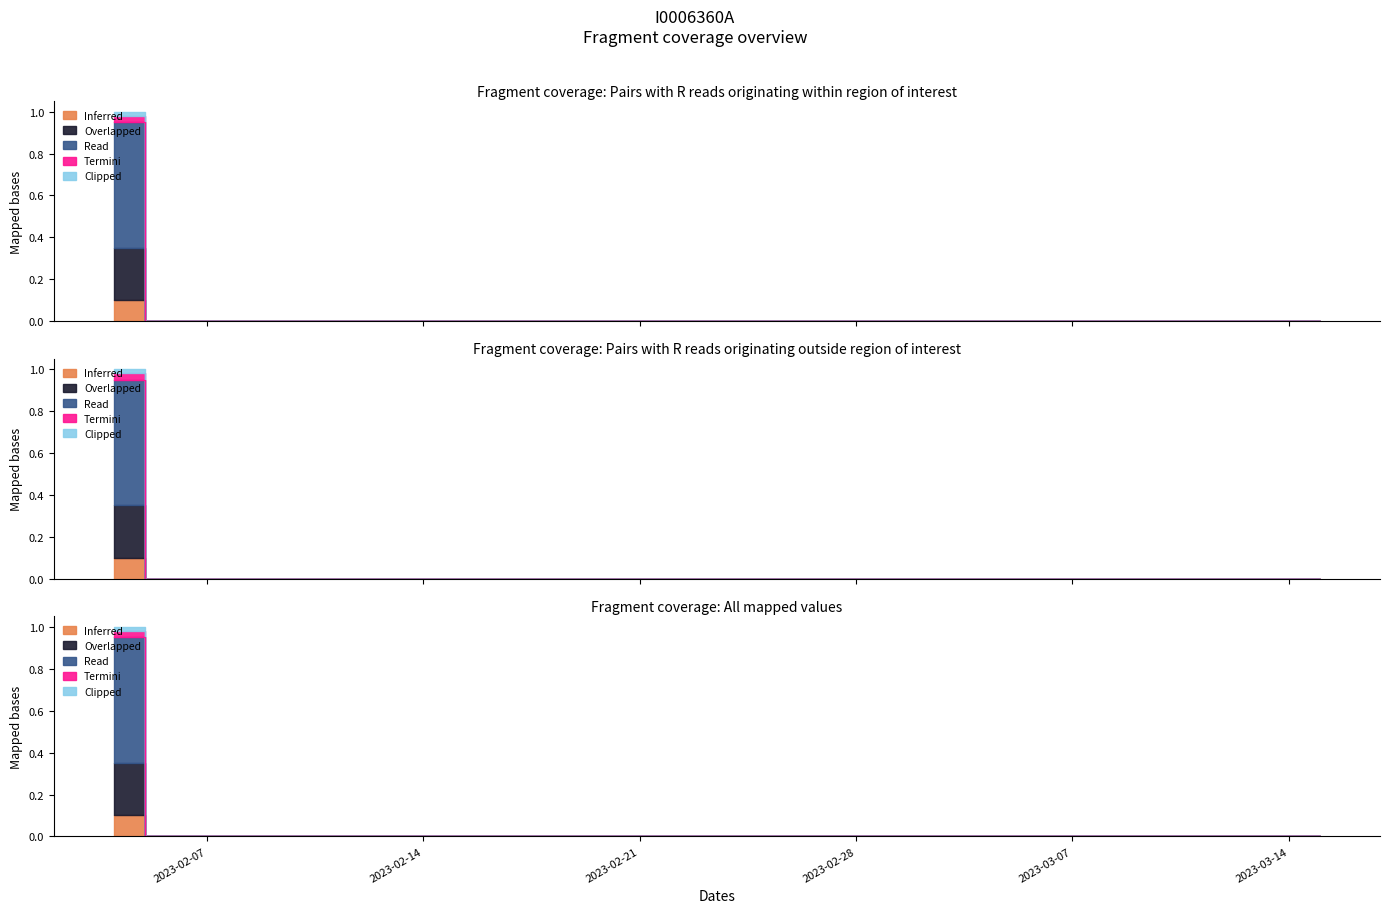

What position from the right is 2023-02-07?

37